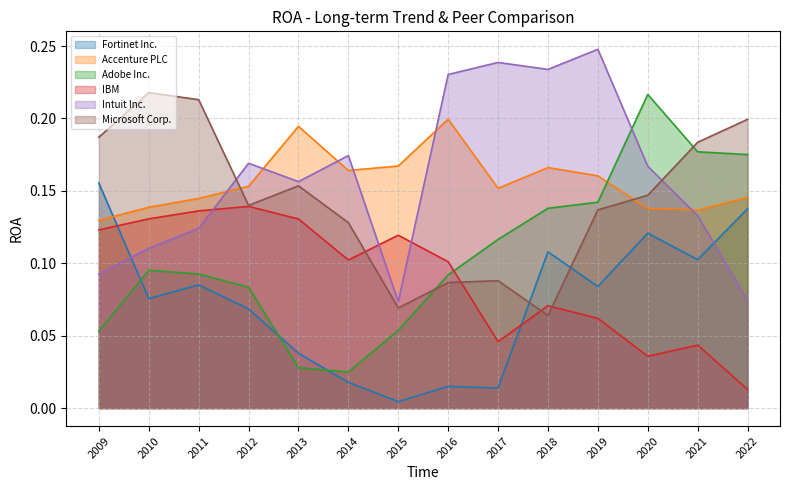

Is it true that Microsoft Corp. equals 0.0 at 2013?

False